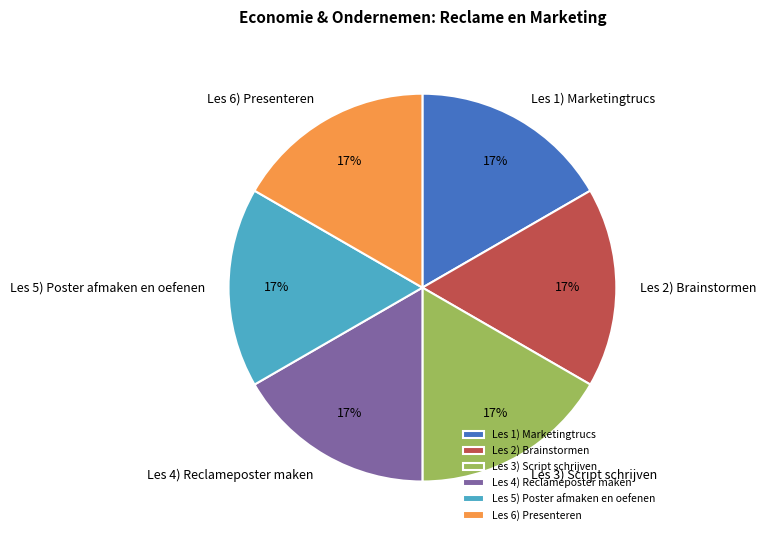

What percentage is the Les 4) Reclameposter maken slice, to the nearest percent?

17%